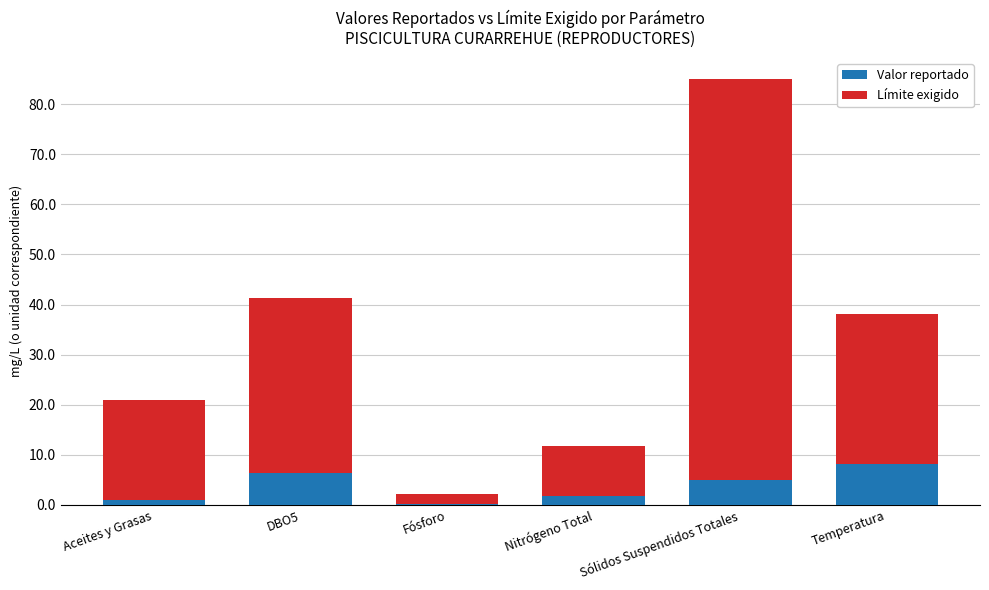

At which category is the sum across all series the highest?

Sólidos Suspendidos Totales